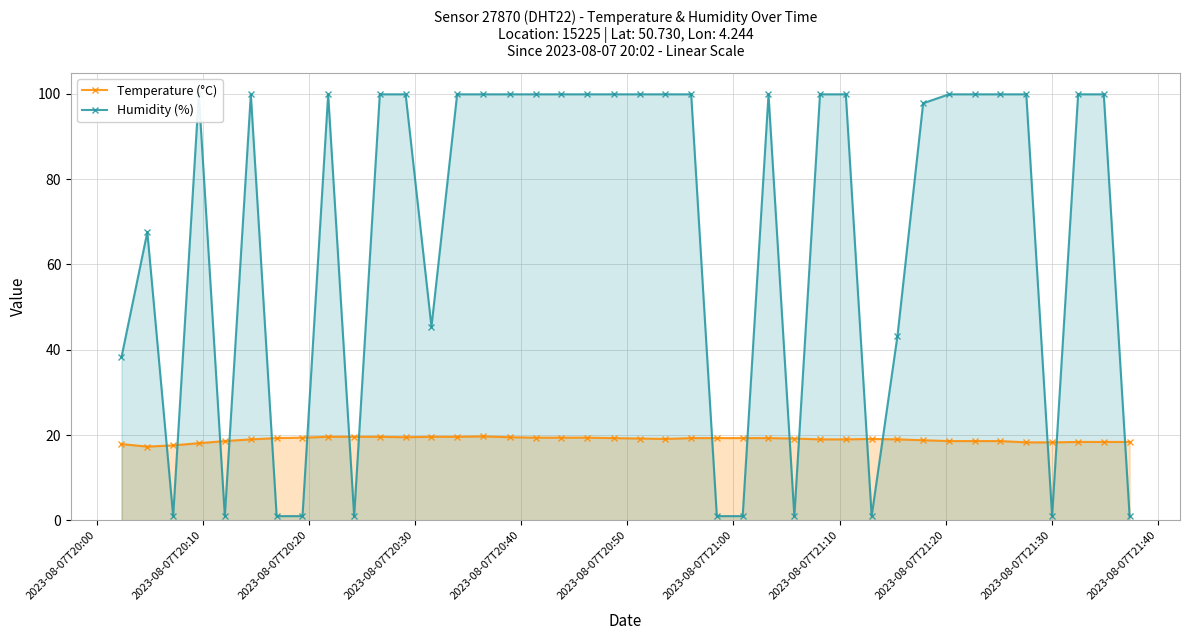

Count the number of data series in this chart.

2